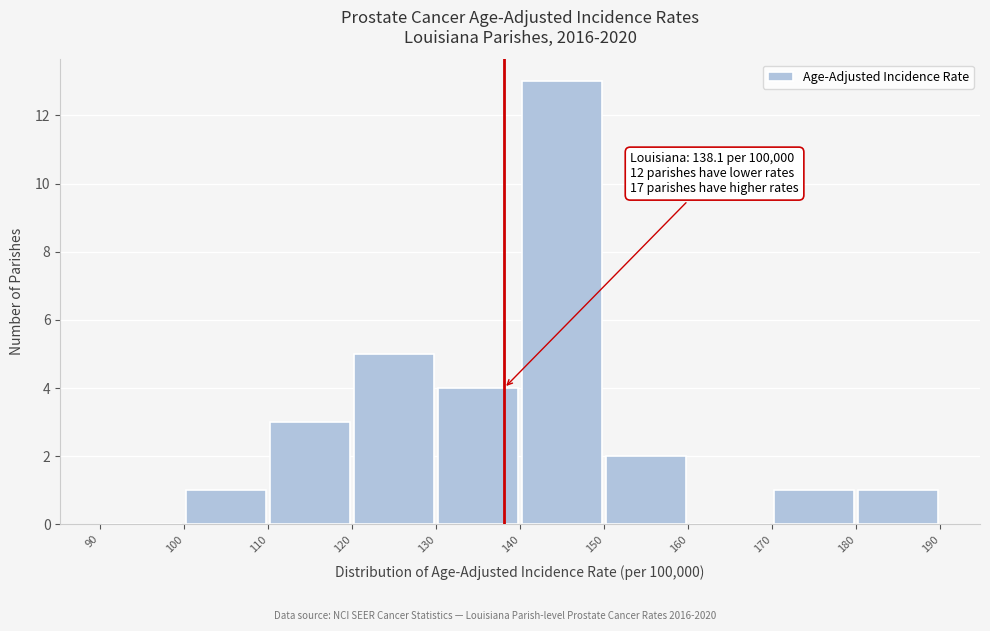

Over which range of the x-axis is the bar tallest?

140 to 150